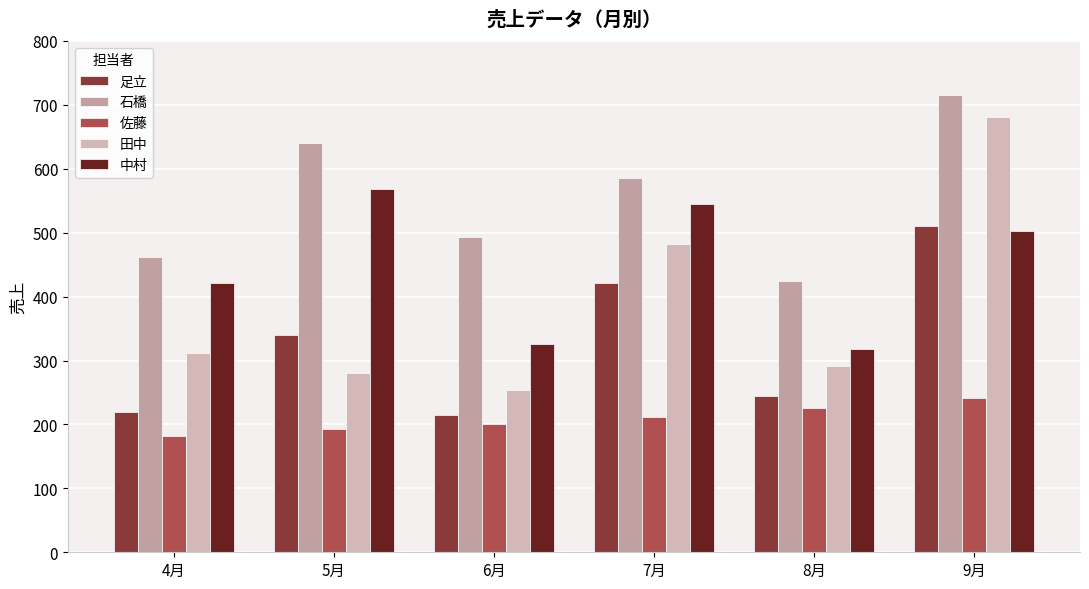

At 9月, list the series in order from smallest to largest.

佐藤, 中村, 足立, 田中, 石橋